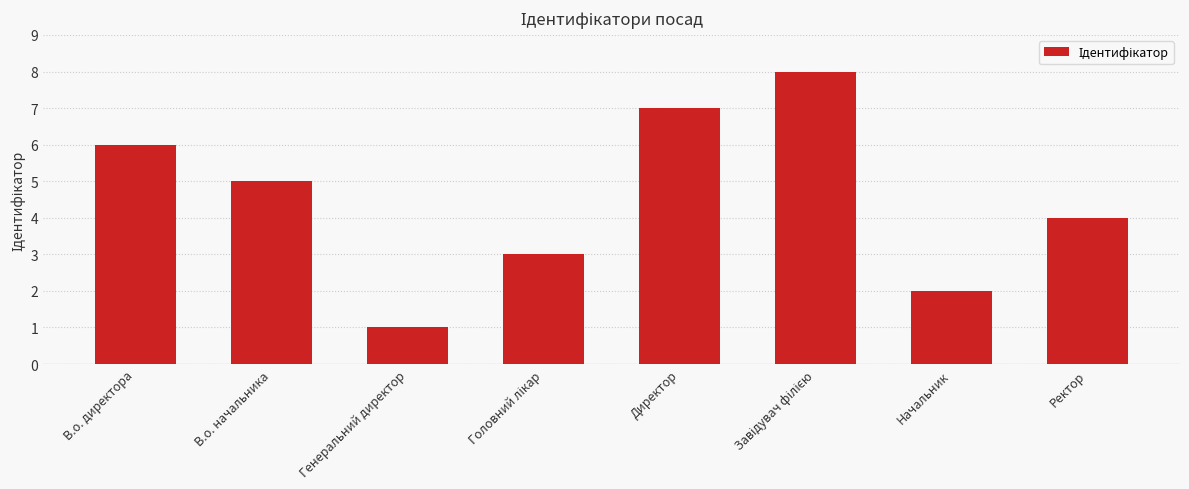

Approximately how many times larger is the value at Директор compared to В.о. начальника?

1.4